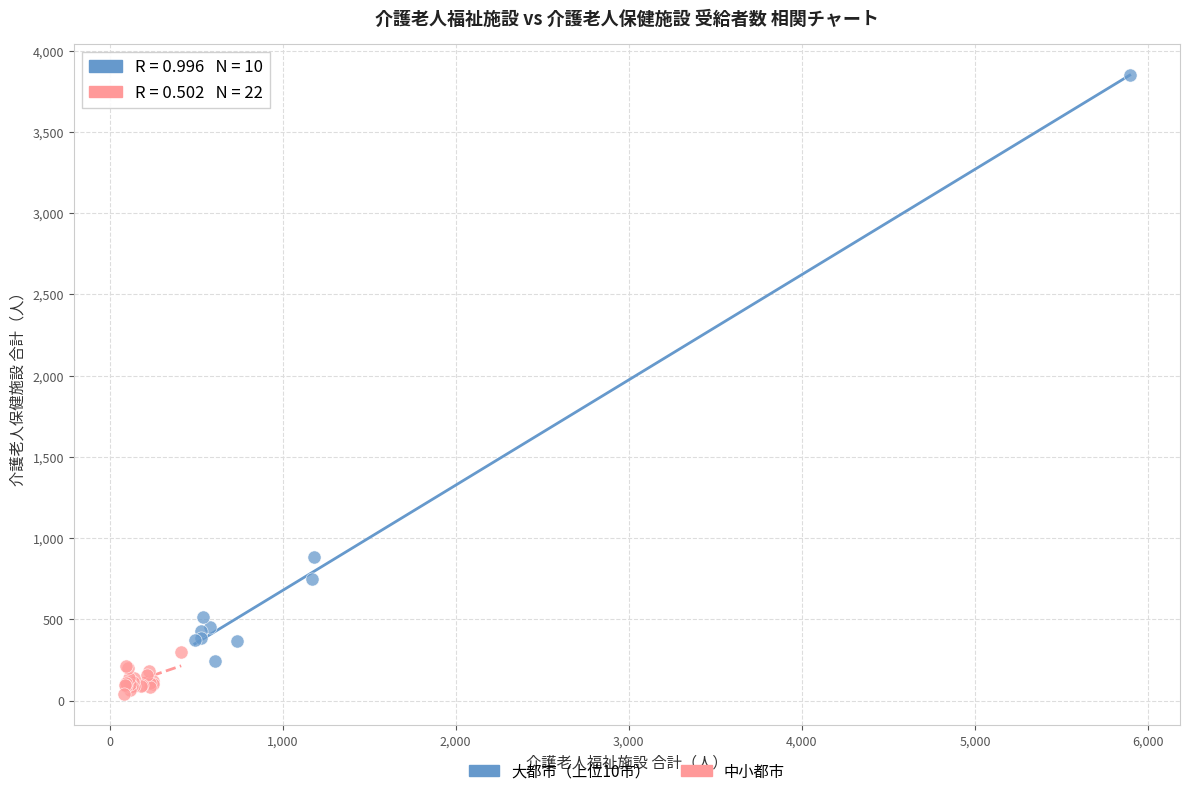

Which series contains the lowest Y value?

中小都市